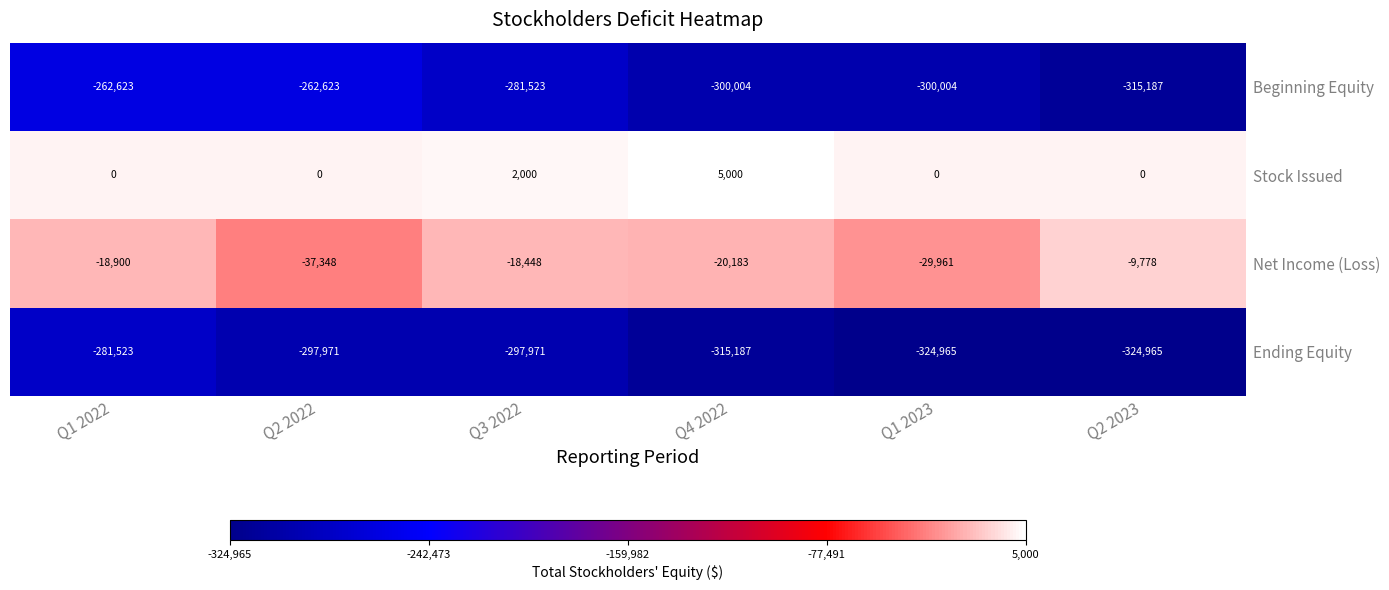

At which category is the sum across all series the highest?

Q1 2022